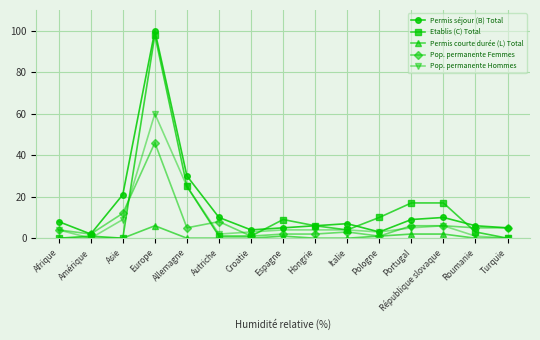

Is the value of Permis séjour (B) Total at Europe greater than the value of Pop. permanente Hommes at Portugal?

Yes